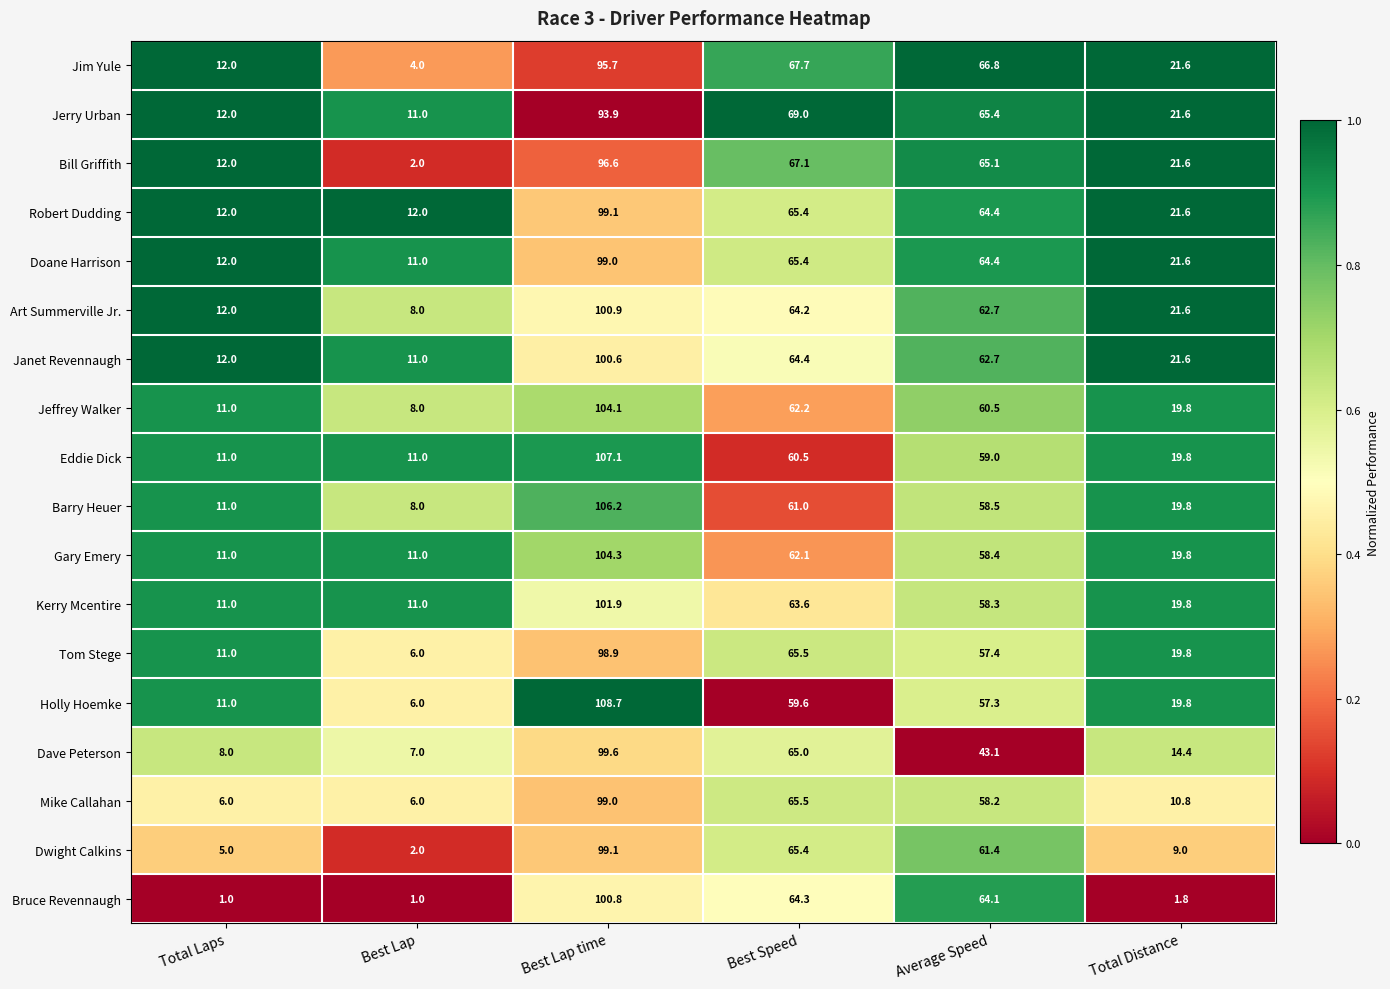

What is the difference between the maximum and minimum values in the Gary Emery series?

93.3